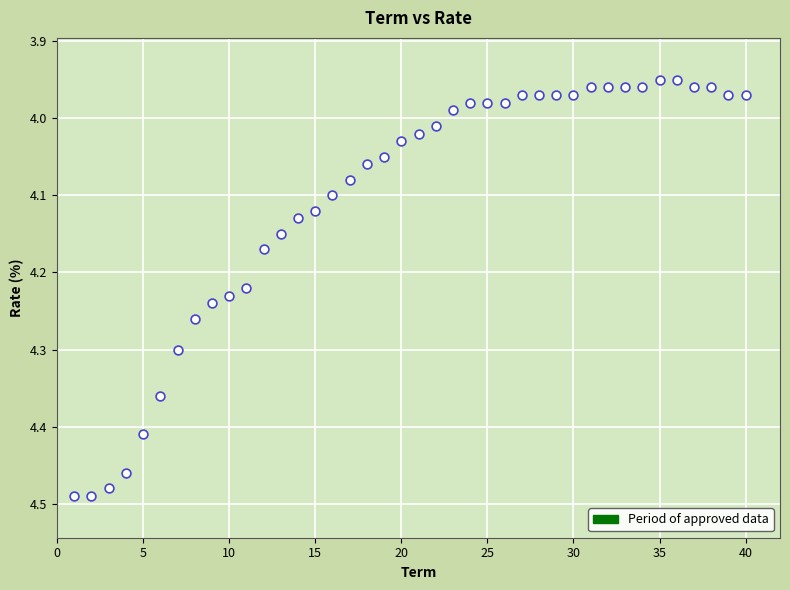

What is the range of X values (max minus min)?

39.0